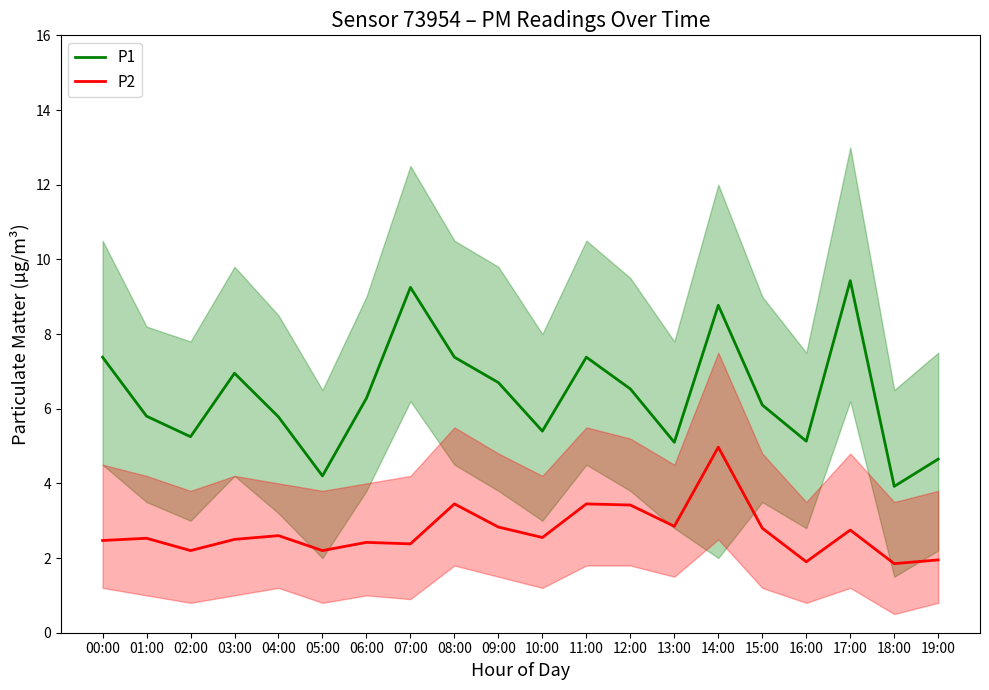

True or false: P1 and P2 cross at least once.

False